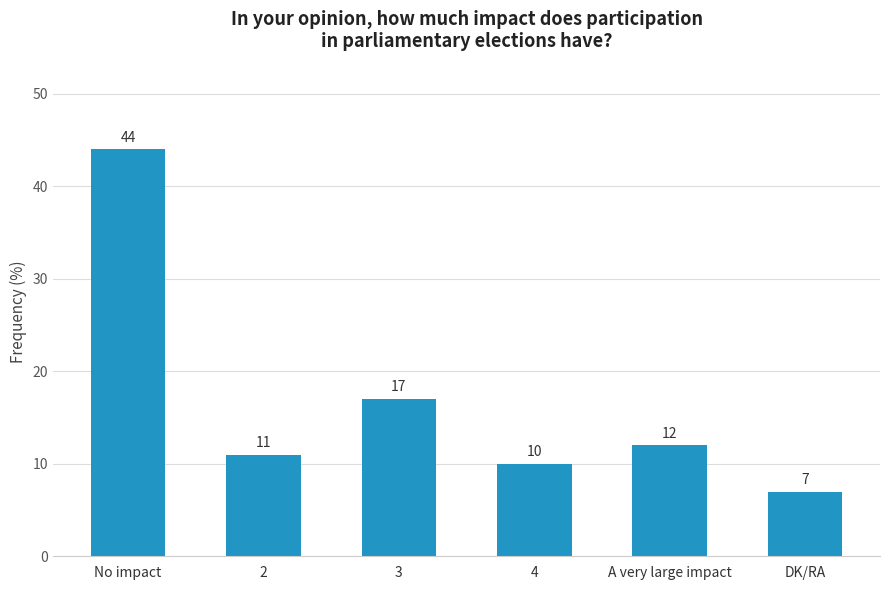

List the labels in order of value, largest first.

No impact, 3, A very large impact, 2, 4, DK/RA